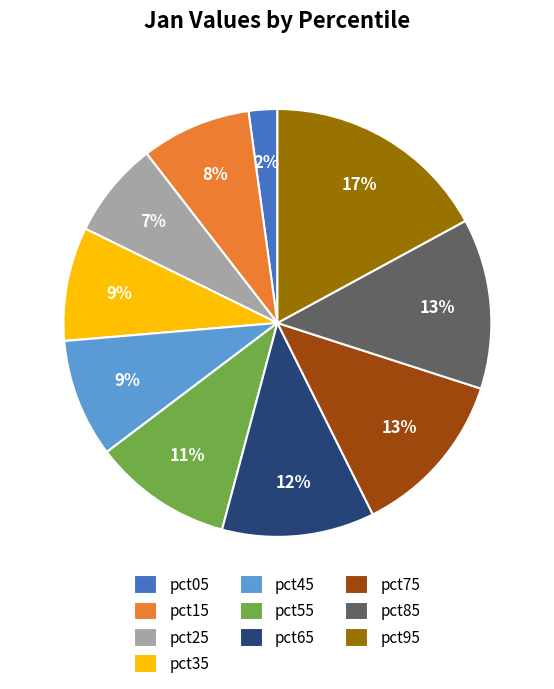

Does any single category account for the majority?

No